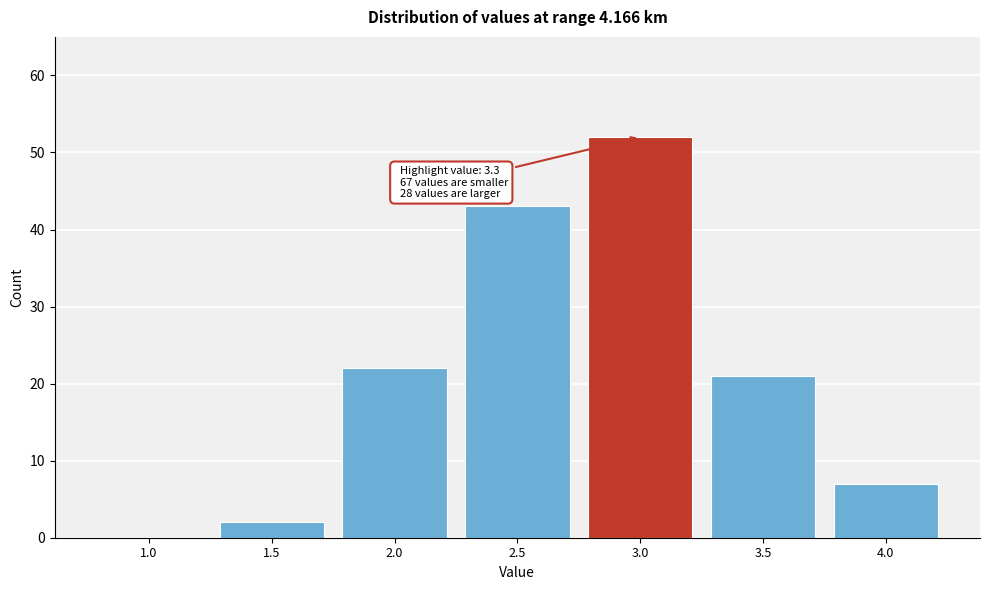

Reading left to right, transcribe all the data shown in this chart.

1.0=0	1.5=2	2.0=22	2.5=43	3.0=52	3.5=21	4.0=7